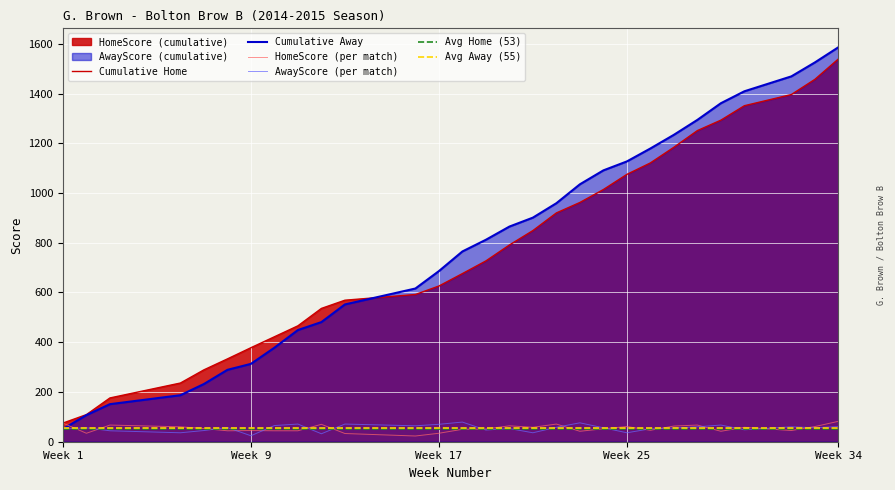

Which category has the lowest value in the Cumulative Home series?

Week 1